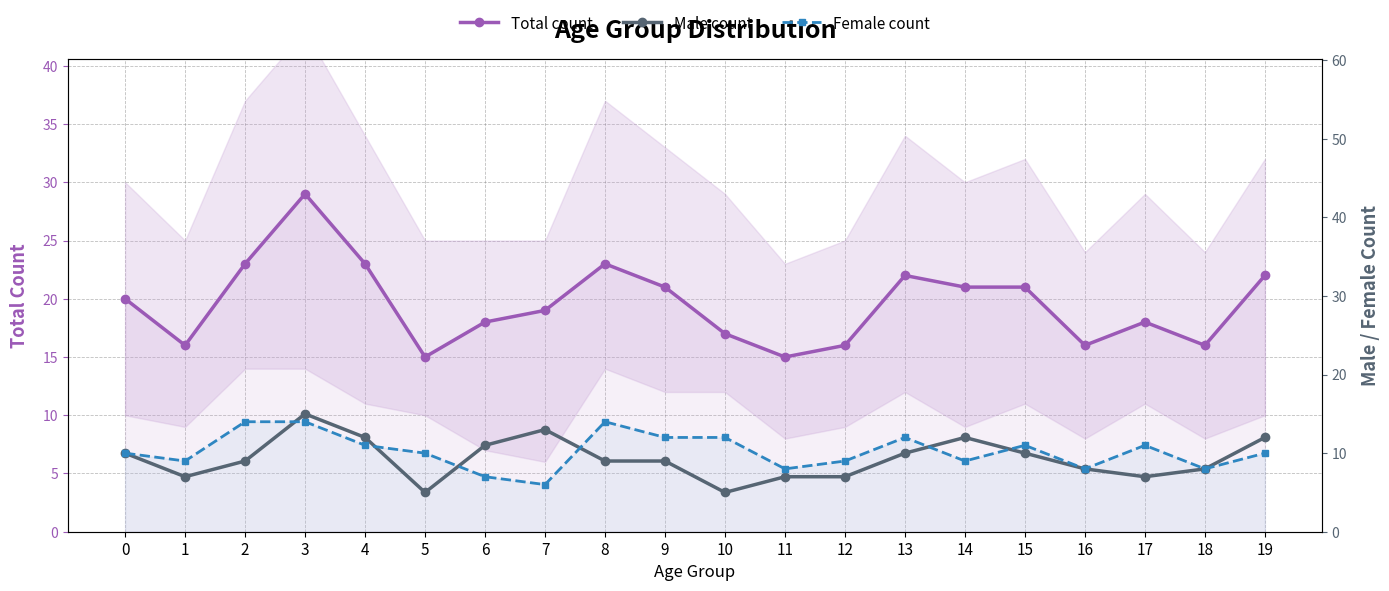

What are all the series names shown in the legend?

Total count, Male count, Female count